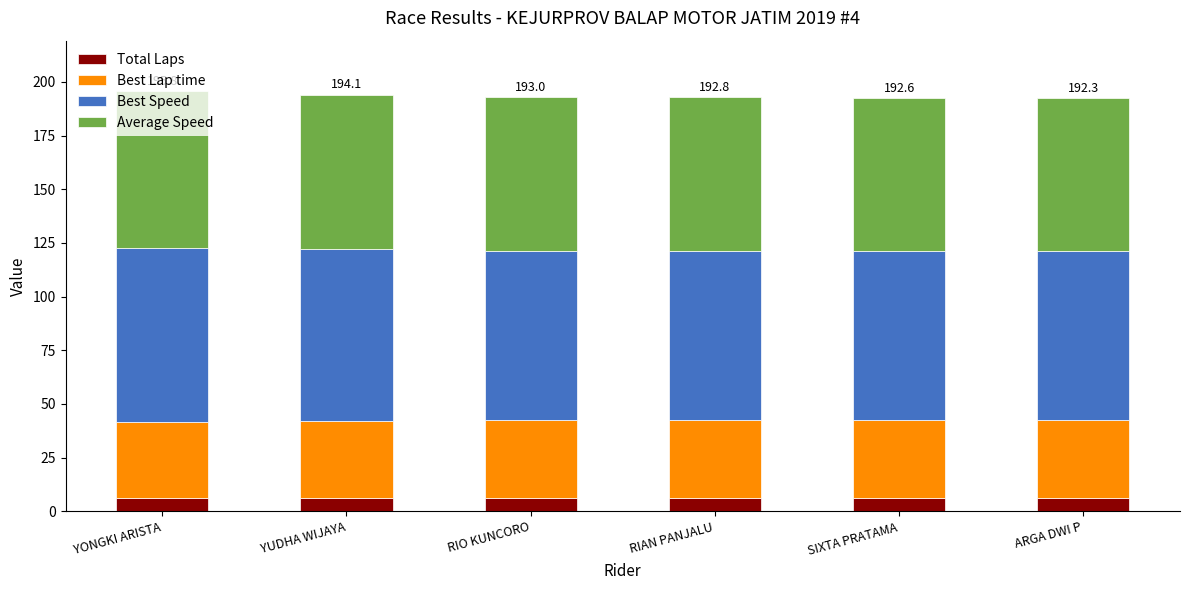

What is the approximate value of Total Laps at ARGA DWI P?

6.0